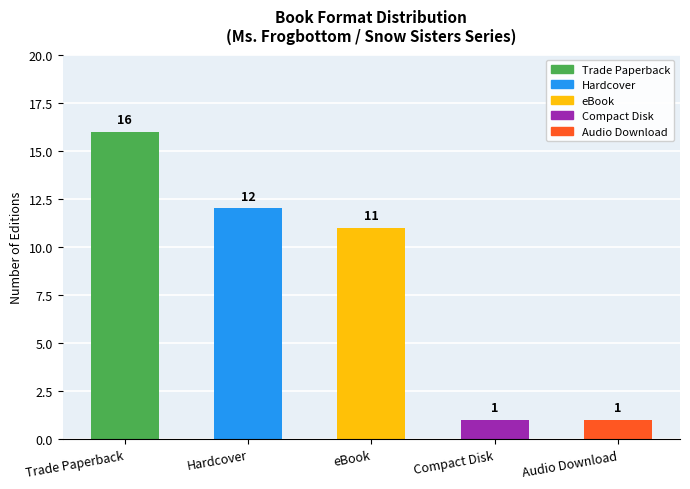

What is the ratio of the value at eBook to the value at Compact Disk?

11.0